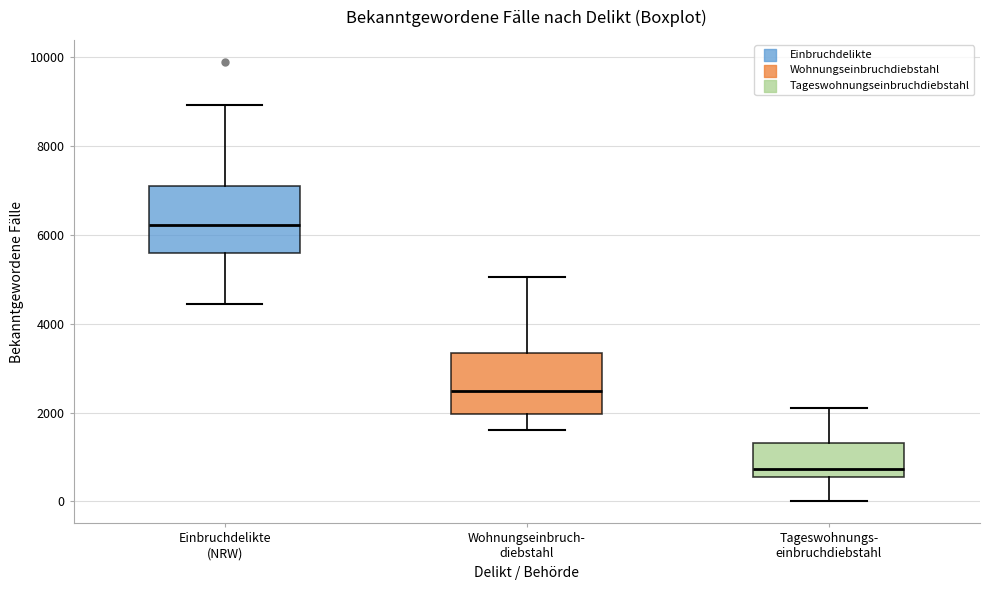

Reading left to right, transcribe this box plot: for each box, give where its median line is, the range the box spans, and where its two whiskers end, as read against the y-axis. The values are not printed on the chart, so give them approximately, as read against the axis.

Einbruchdelikte (NRW): median 6200, box 5600 to 7200, whiskers 4400 to 9000
Wohnungseinbruch- diebstahl: median 2400, box 2000 to 3400, whiskers 1600 to 5000
Tageswohnungs- einbruchdiebstahl: median 800, box 600 to 1400, whiskers 0 to 2200